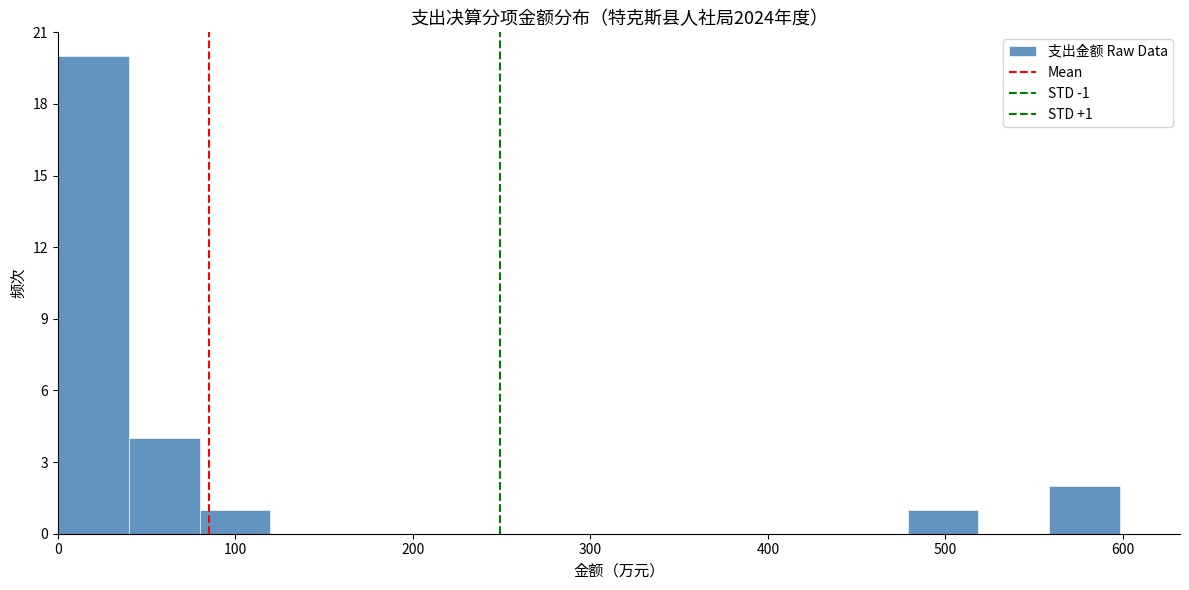

Read against the x-axis, roughly where is the centre of the tallest bar?

20